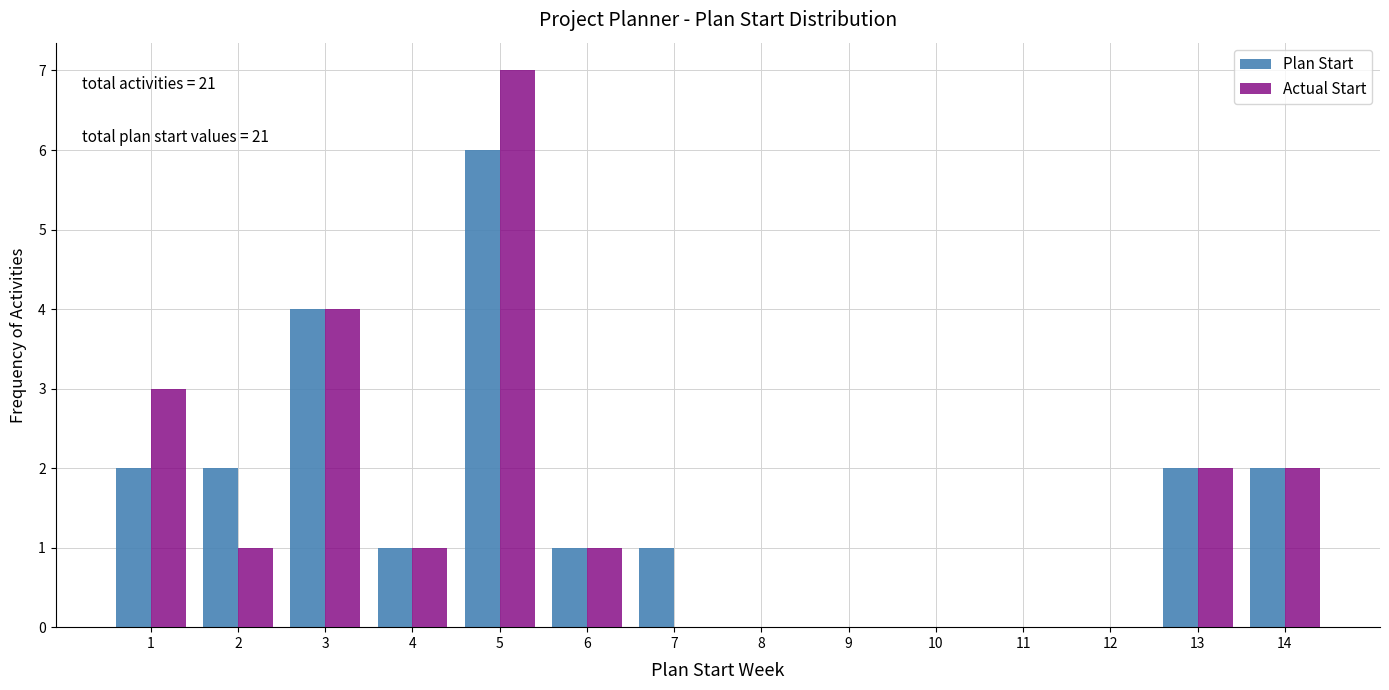

Reading left to right, what are all the values shown in this chart?

Plan Start: 1=2	2=2	3=4	4=1	5=6	6=1	7=1	13=2	14=2
Actual Start: 1=3	2=1	3=4	4=1	5=7	6=1	7=0	13=2	14=2